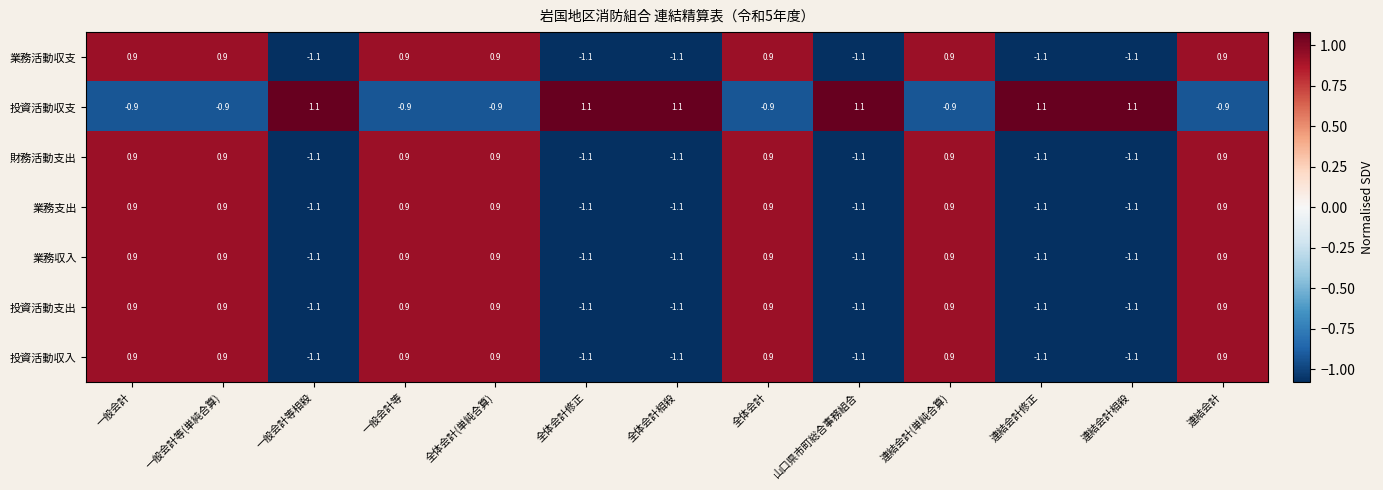

At which label does 投資活動収支 first exceed 0?

一般会計等相殺